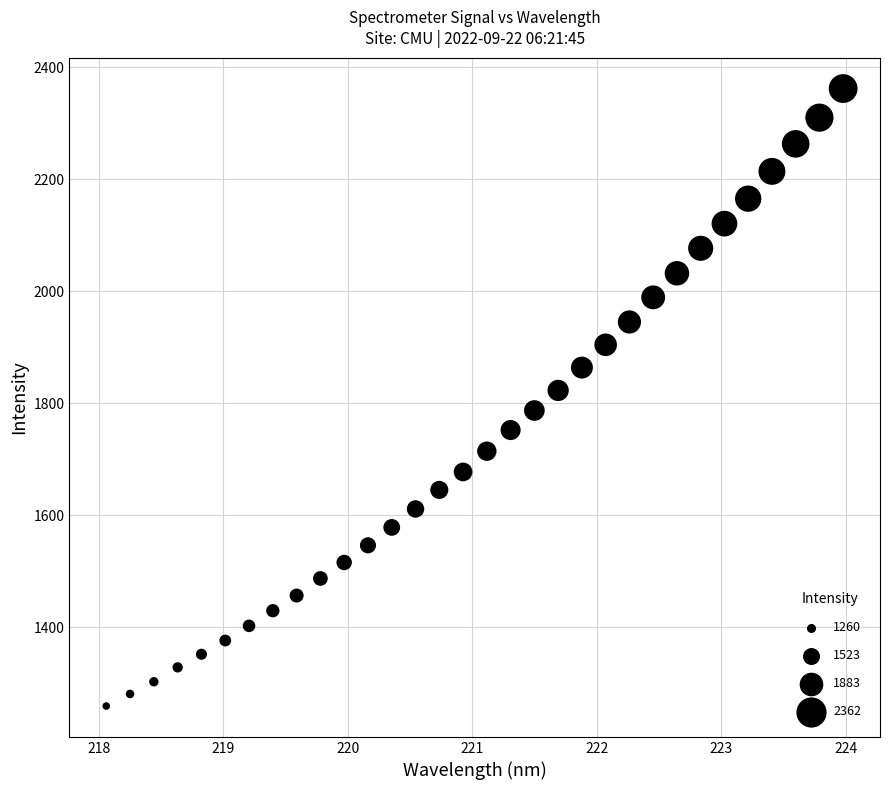

What is the range of Y values (max minus min)?

1102.2